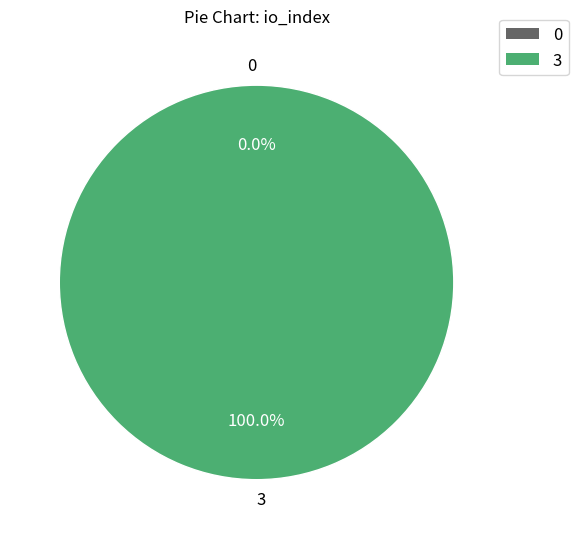

Rank the categories by value from highest to lowest.

3, 0